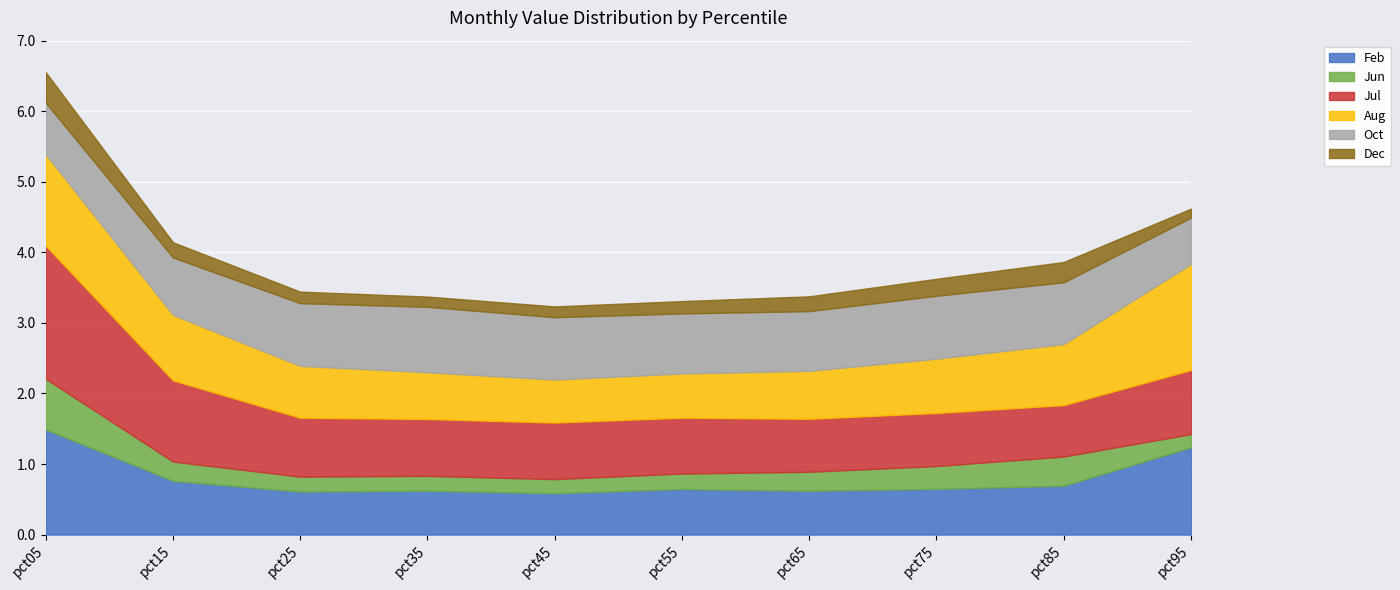

Between pct45 and pct15, which is larger?

pct15